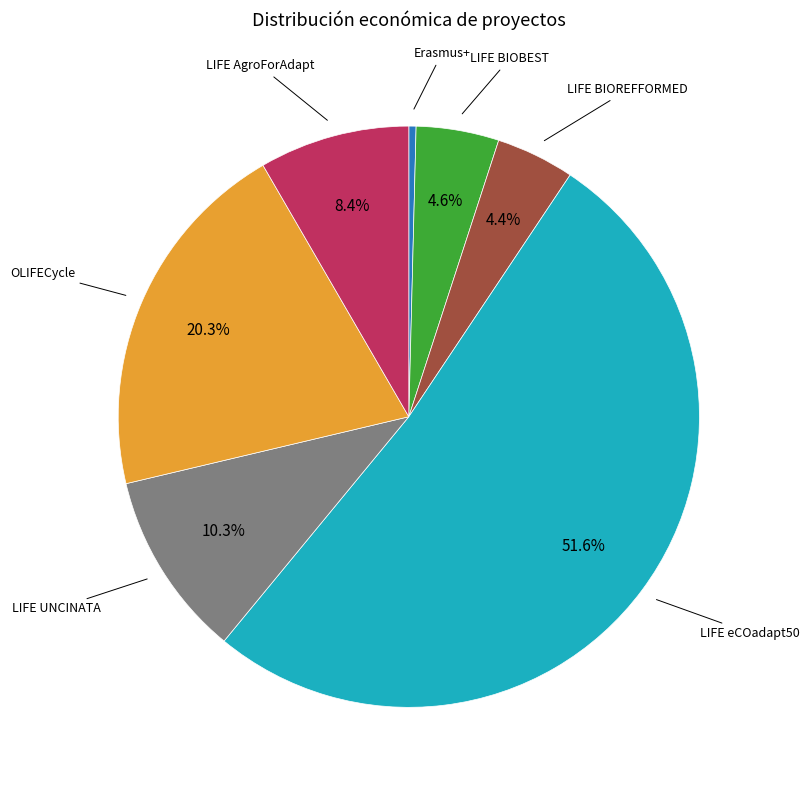

Does any single category account for the majority?

Yes